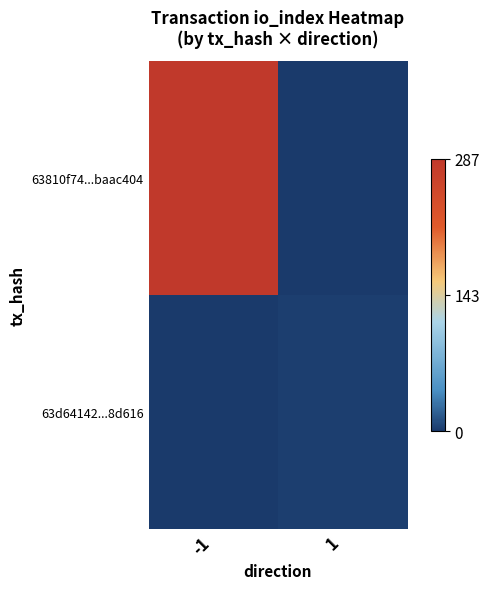

How many distinct data groups are displayed?

2